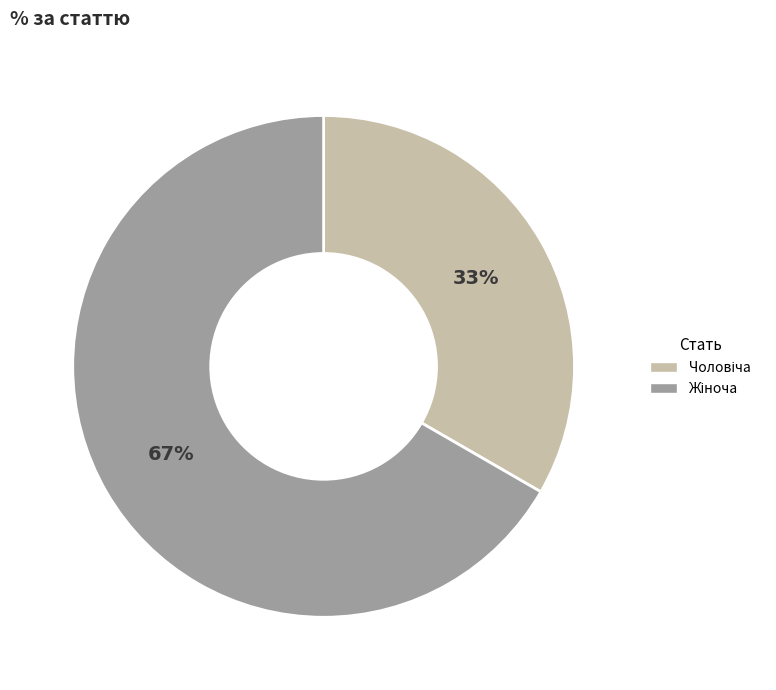

Is there a majority slice in this chart?

Yes